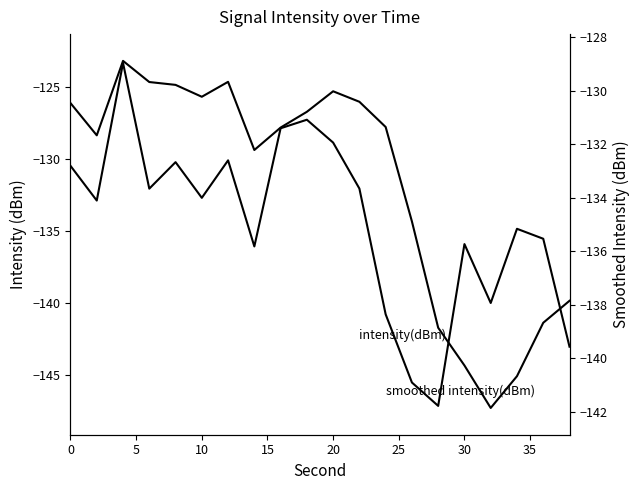

Reading right to left, list all the values displayed in this chart.

intensity(dBm): -143.0	-135.5	-134.8	-140.0	-135.9	-147.1	-145.5	-140.8	-132.0	-128.9	-127.3	-127.9	-136.1	-130.1	-132.7	-130.2	-132.1	-123.3	-132.9	-130.5
smoothed intensity(dBm): -137.9	-138.7	-140.7	-141.9	-140.3	-138.9	-134.9	-131.4	-130.4	-130.0	-130.8	-131.4	-132.2	-129.7	-130.2	-129.8	-129.7	-128.9	-131.7	-130.5